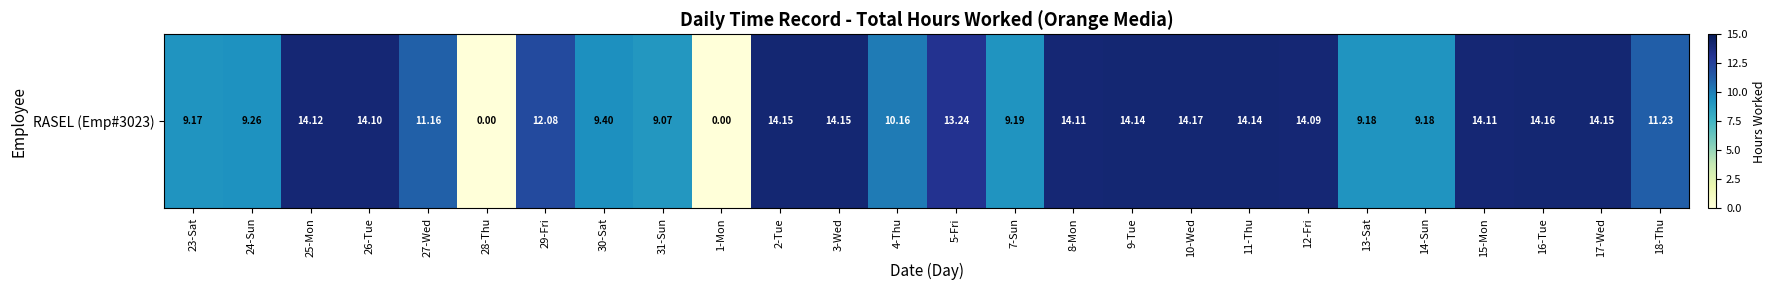

Count the number of values greater than 13.

13